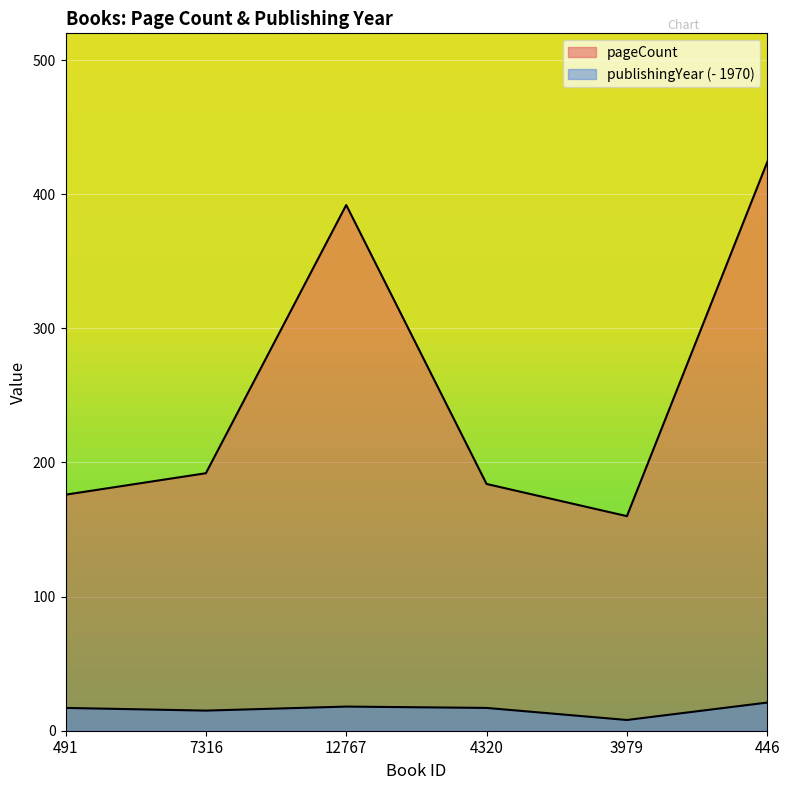

What is the difference between the second highest and minimum values in the publishingYear series?

10